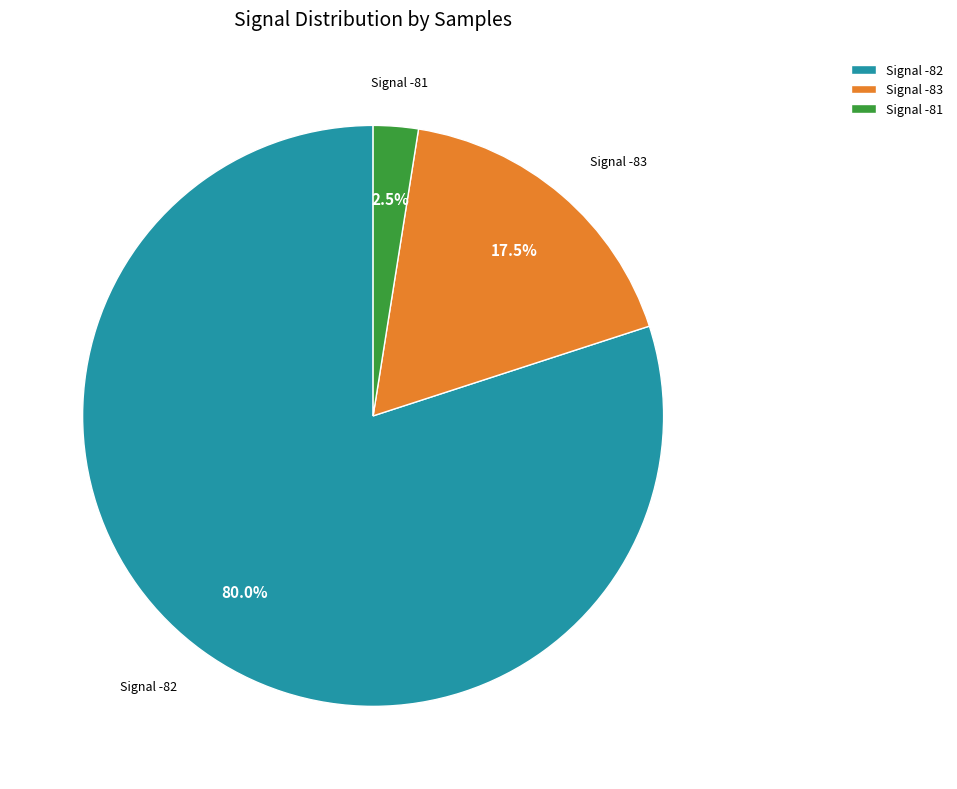

How many slices are in this pie chart?

3